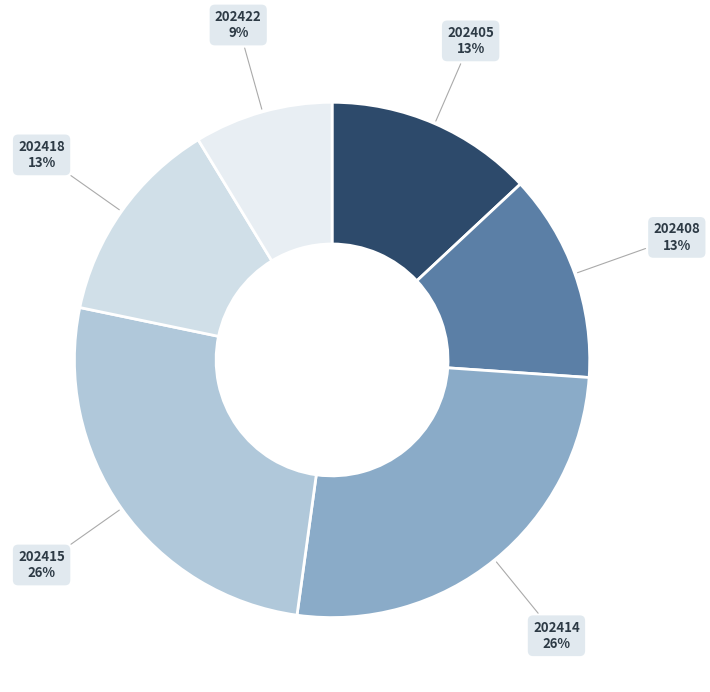

To the nearest percent, what is the average slice percentage?

17%